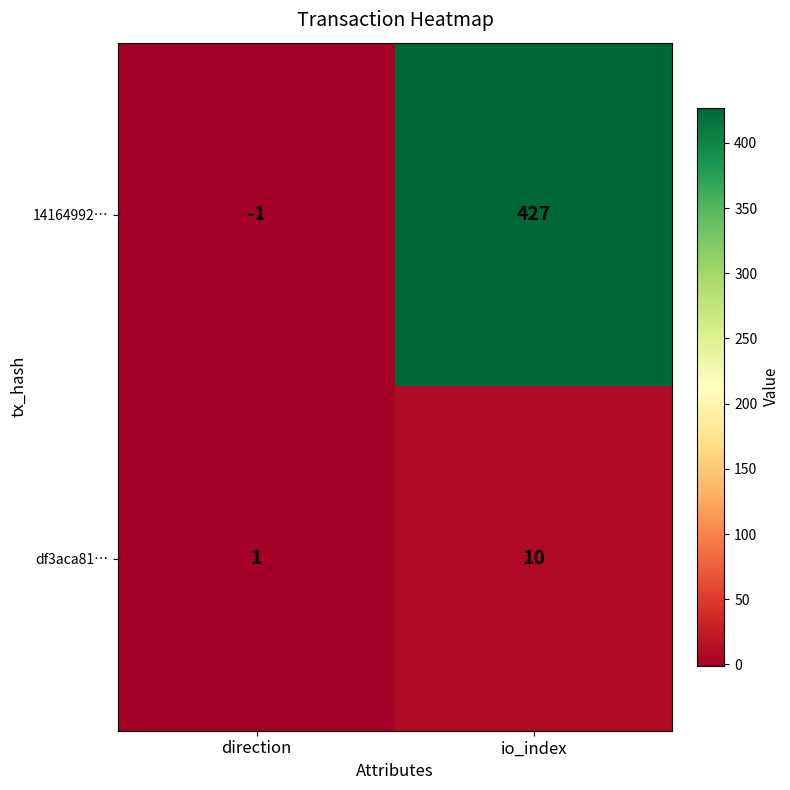

Reading left to right, transcribe all the data shown in this chart.

14164992…: -1	427
df3aca81…: 1	10